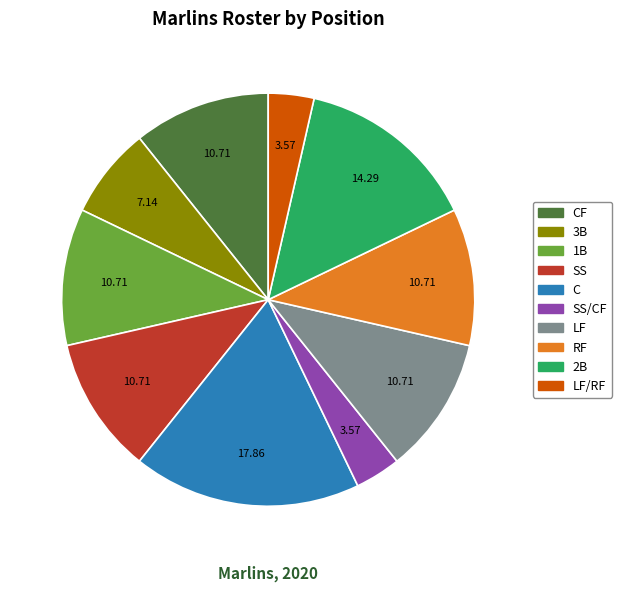

Is there a majority slice in this chart?

No